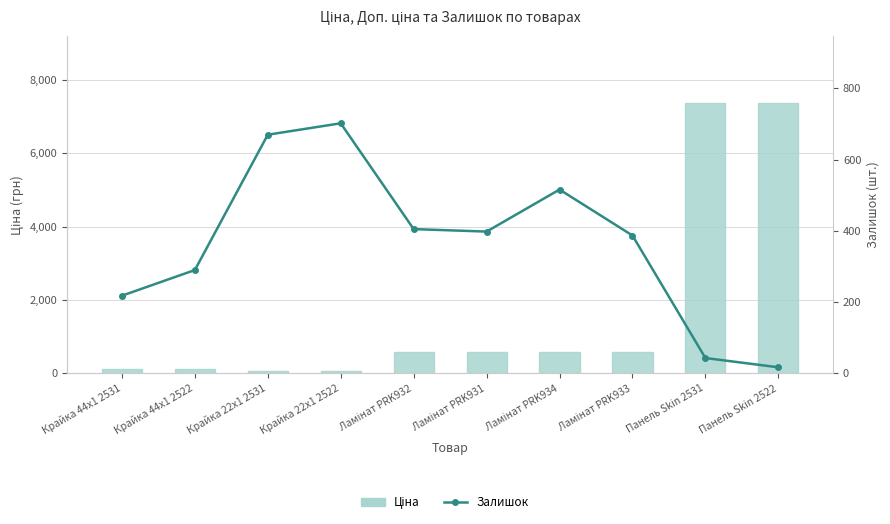

Reading left to right, what are all the values shown in this chart?

Ціна: 110.5	110.5	55.3	55.3	571.6	571.6	571.6	571.6	7360.2	7360.2
Залишок: 218.0	290.0	670.0	702.0	405.0	398.0	516.0	387.0	43.0	17.0